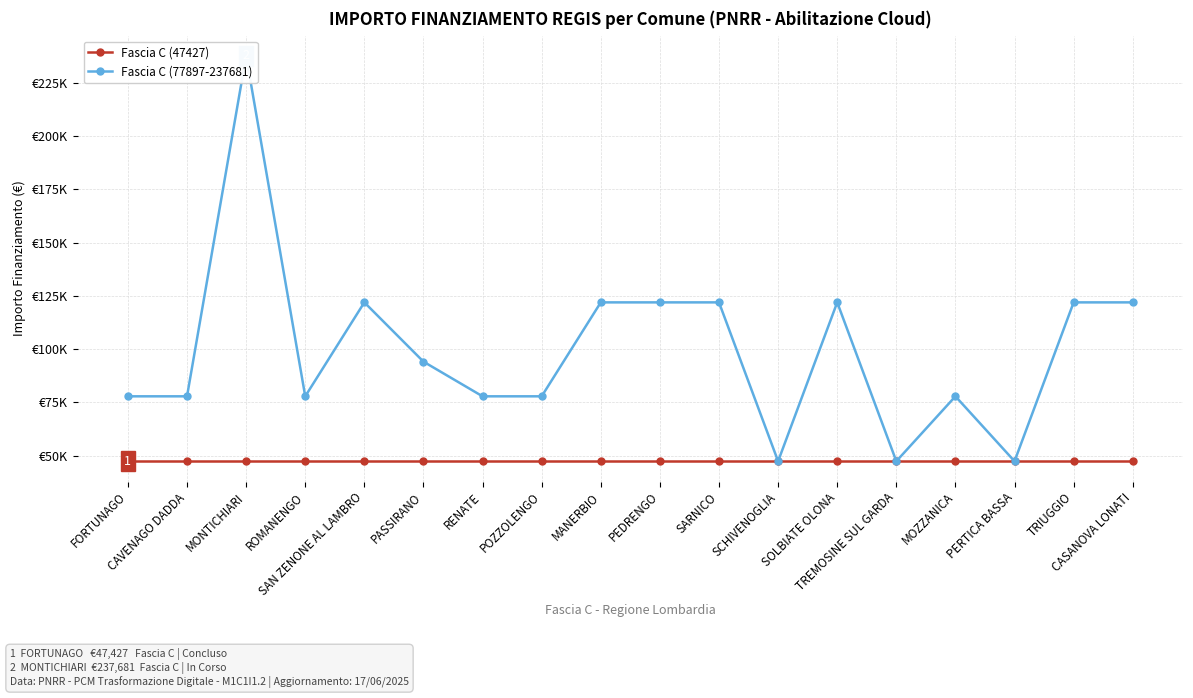

The value of Fascia C (77897-237681) at FORTUNAGO is 24562. True or false?

False